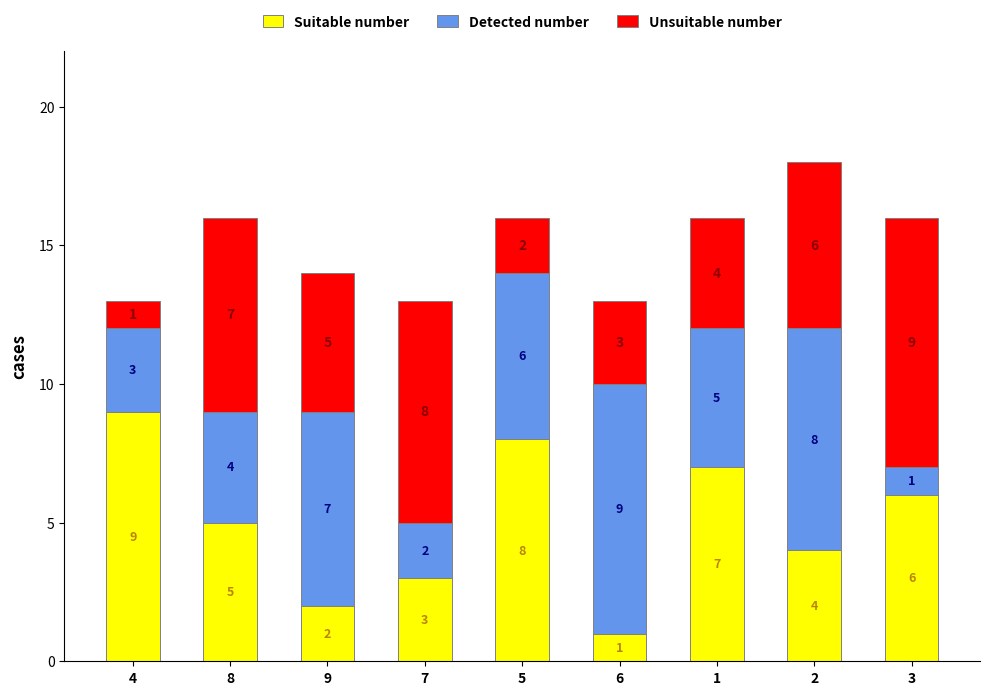

Count the Suitable number values in the range 3 to 7.

5